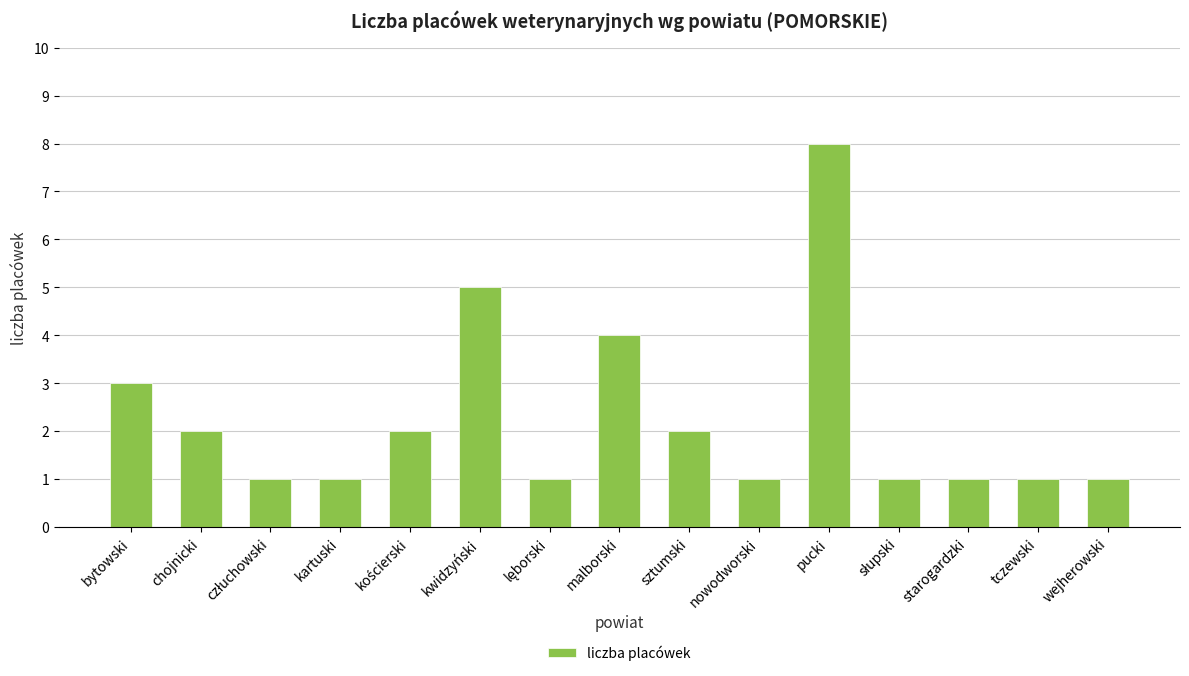

What is the value of the 9th bar from the left?

2